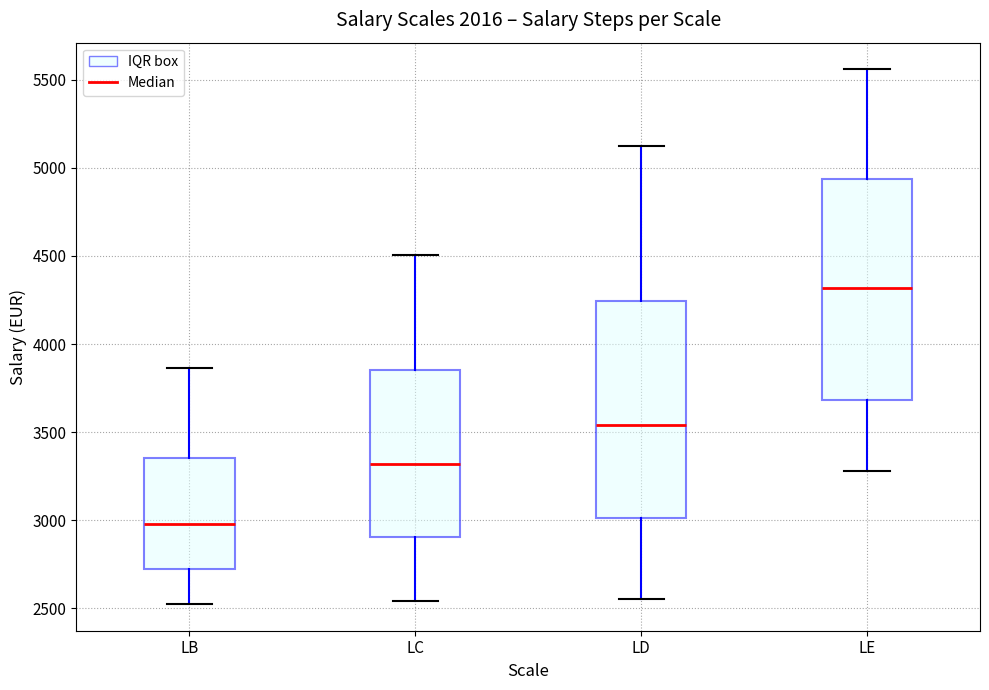

Which box has the lowest median line?

LB